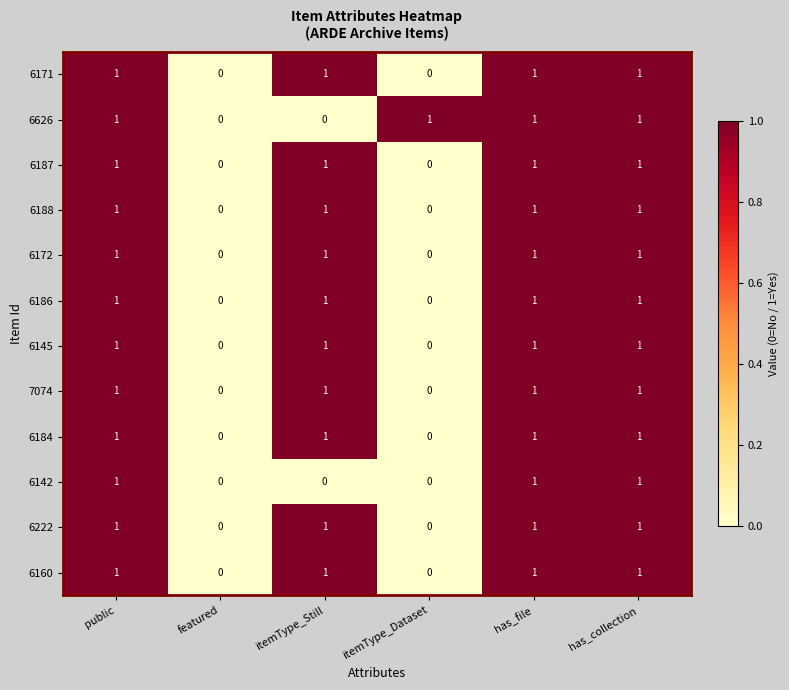

The value of 6186 at public is 2. True or false?

False